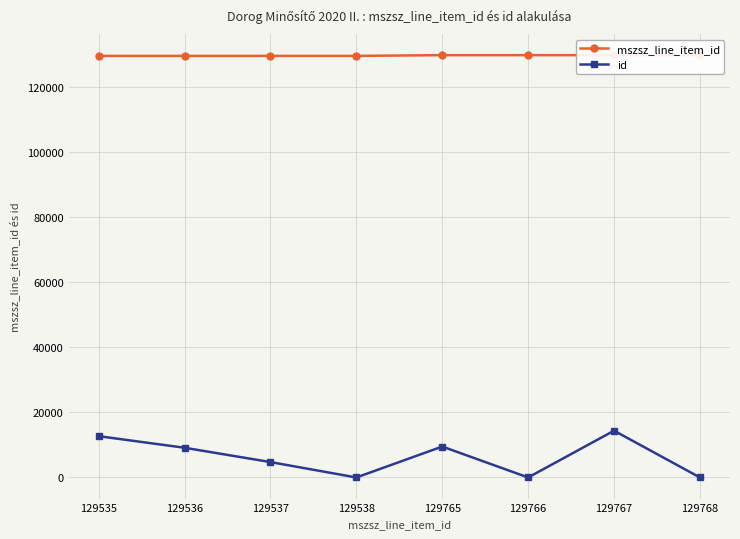

What is the spread (max minus min) of values at 129767?

115393